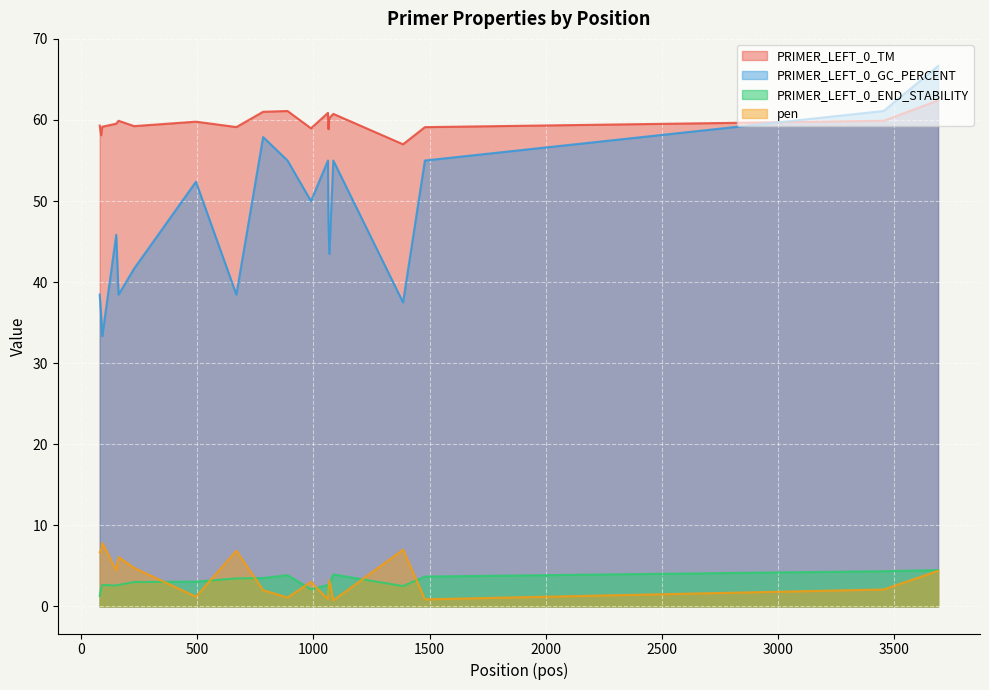

What is the sum of the PRIMER_LEFT_0_END_STABILITY values at 1065 and 1063?

4.2